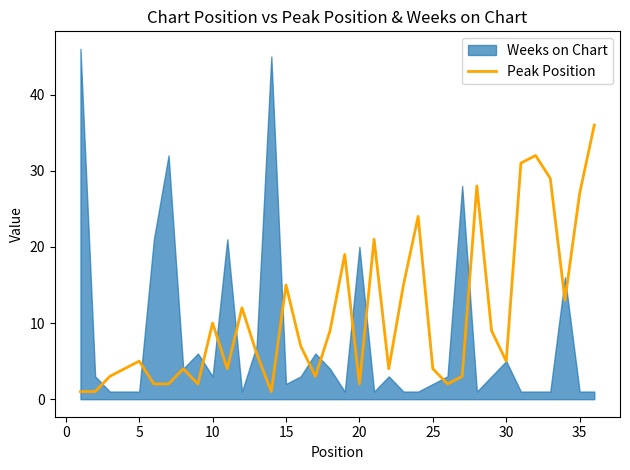

What is the highest value of the Peak Position series?

36